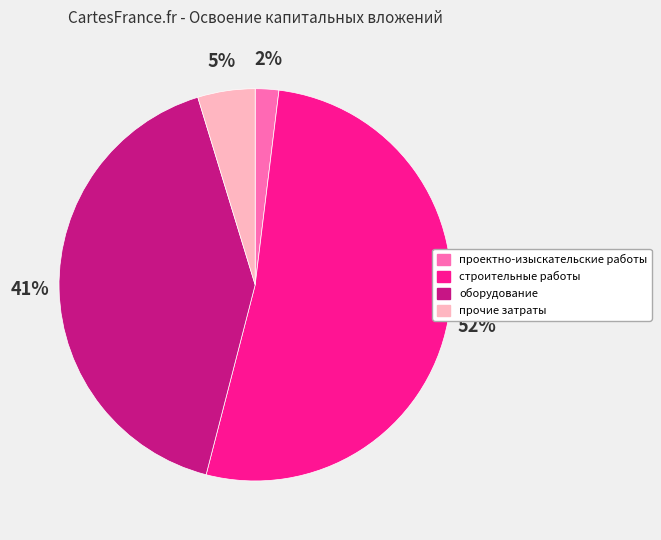

How many segments does this pie chart have?

4